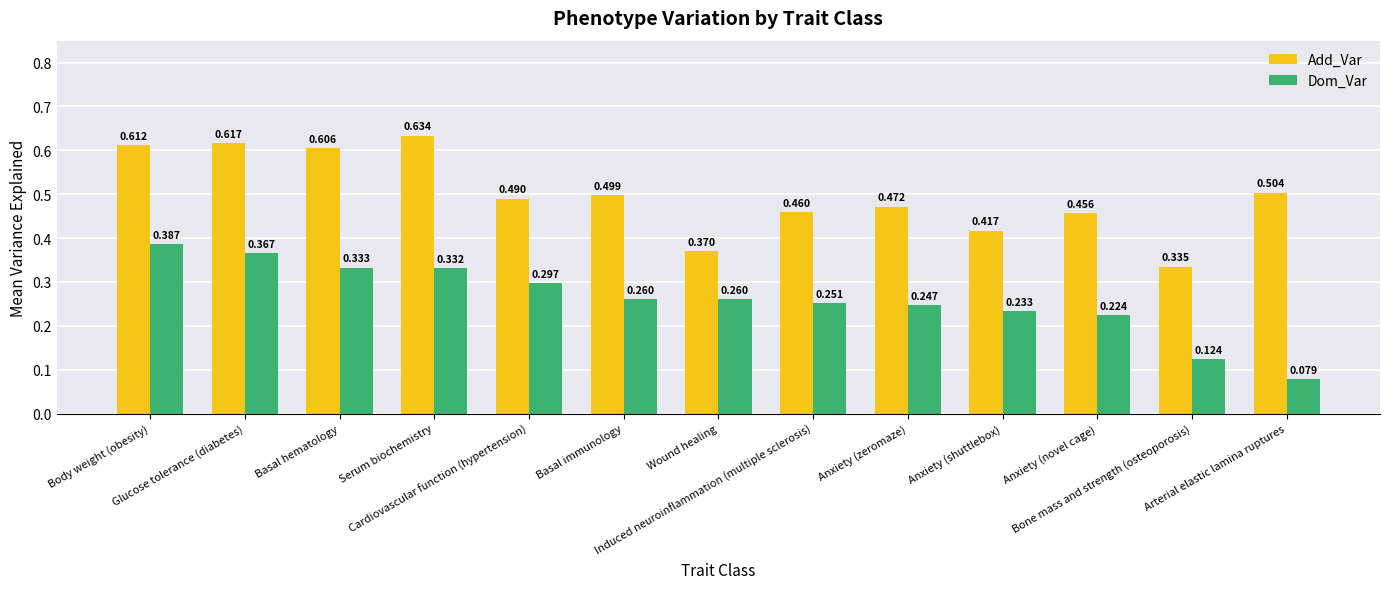

Which series has the largest total across all categories?

Add_Var